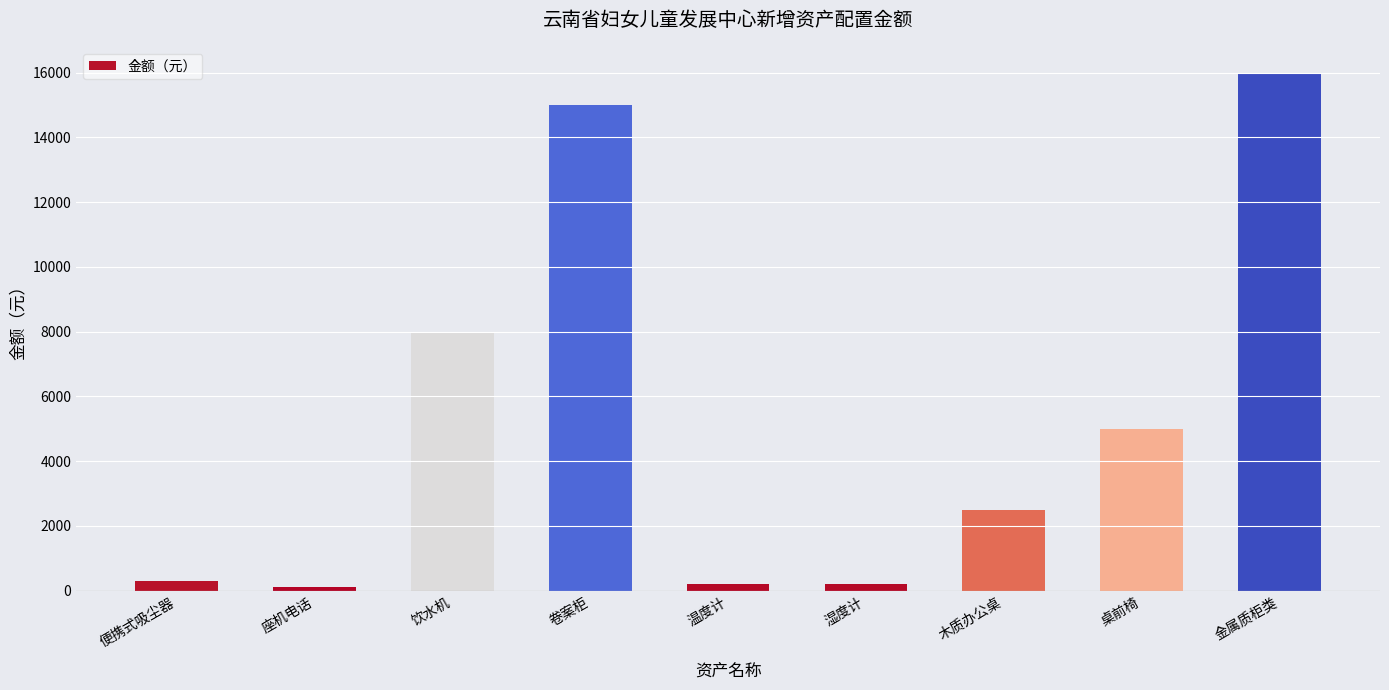

Does the chart contain any negative values?

No